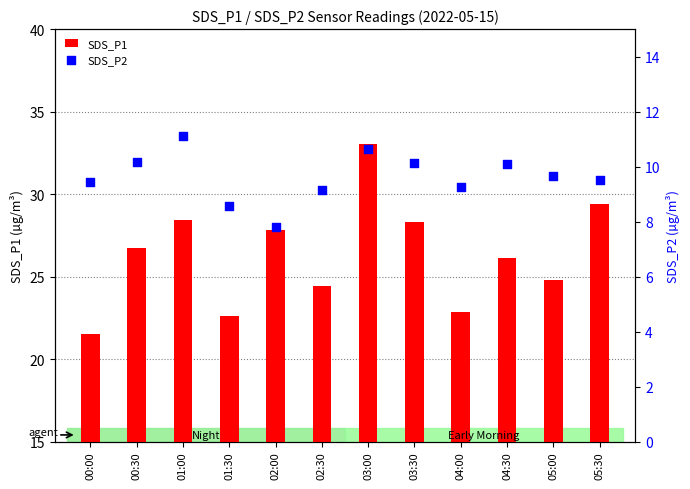

Is the value of SDS_P1 at 02:00 greater than the value of SDS_P2 at 00:30?

Yes